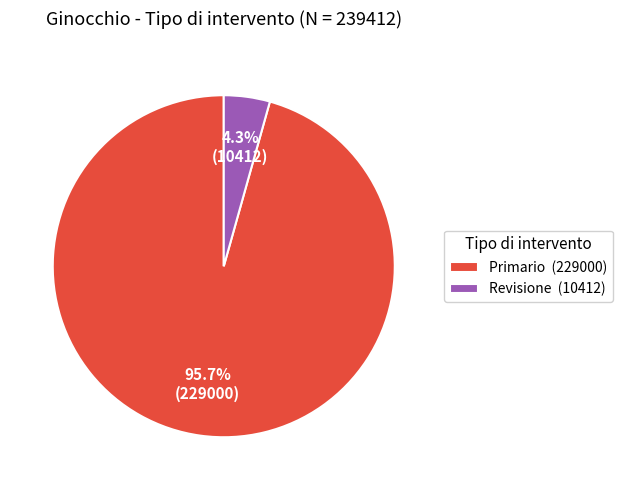

Is there any slice that represents more than half of the pie?

Yes